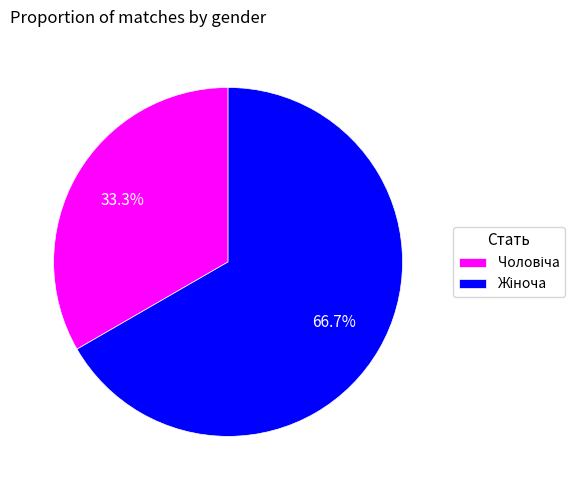

How many segments does this pie chart have?

2